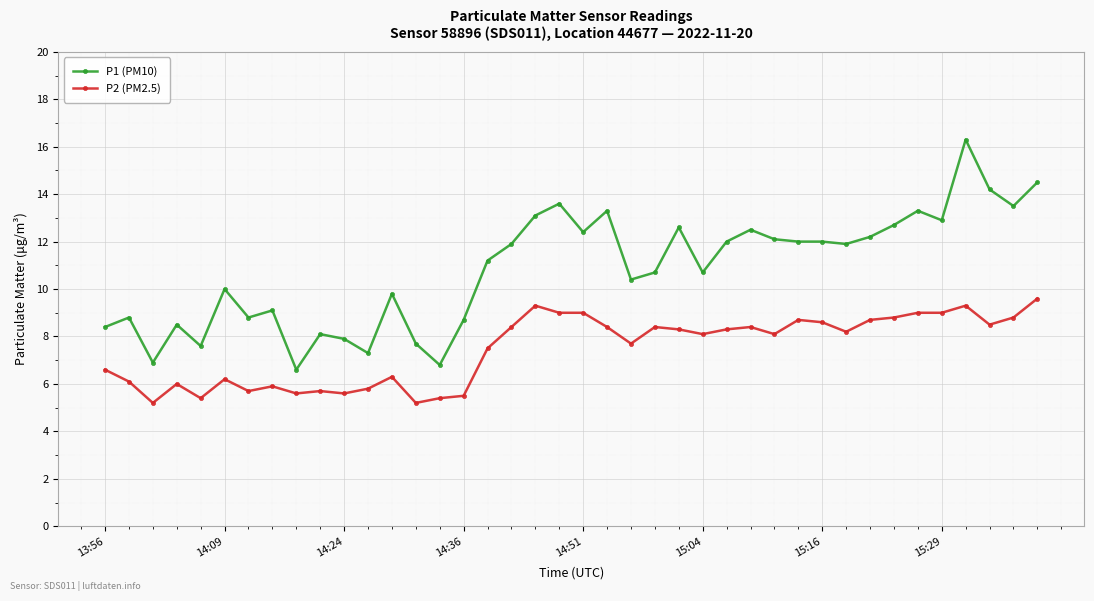

What is the value of the P1 (PM10) point at the 4th from the left?

8.5